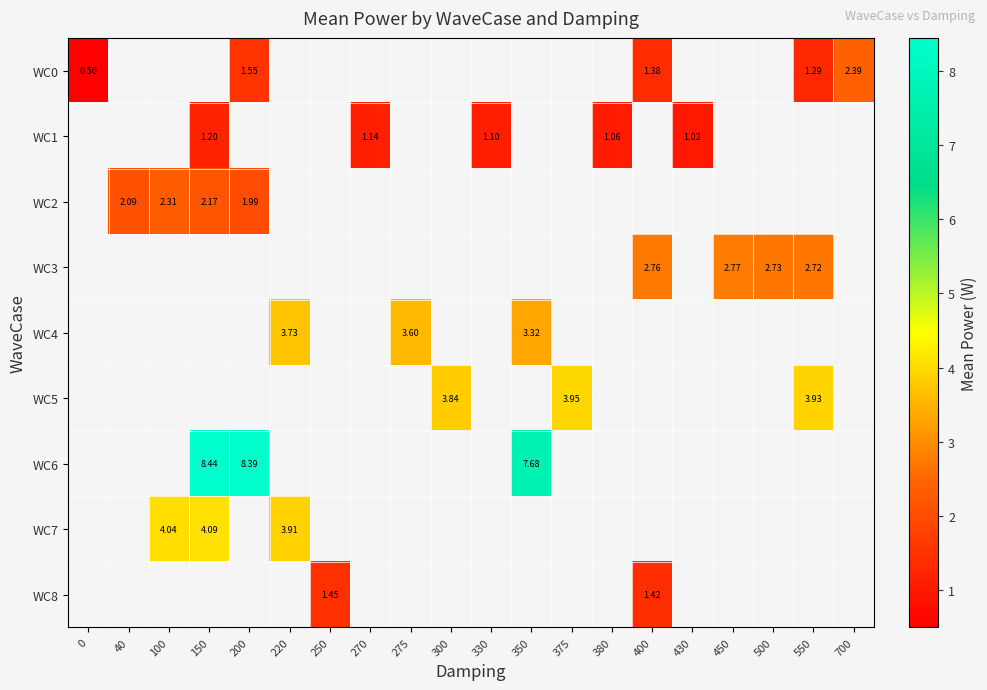

What is the greatest value displayed?

8.4